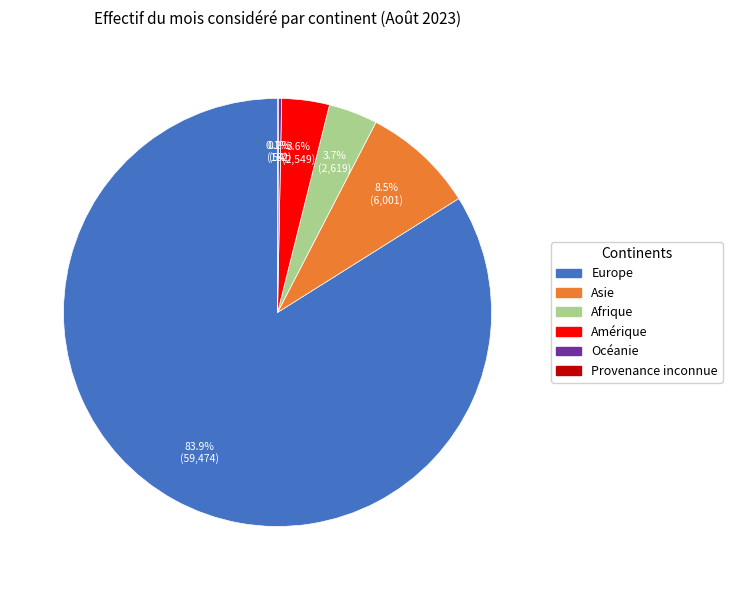

To the nearest percent, what is the combined percentage of Amérique and Europe?

88%